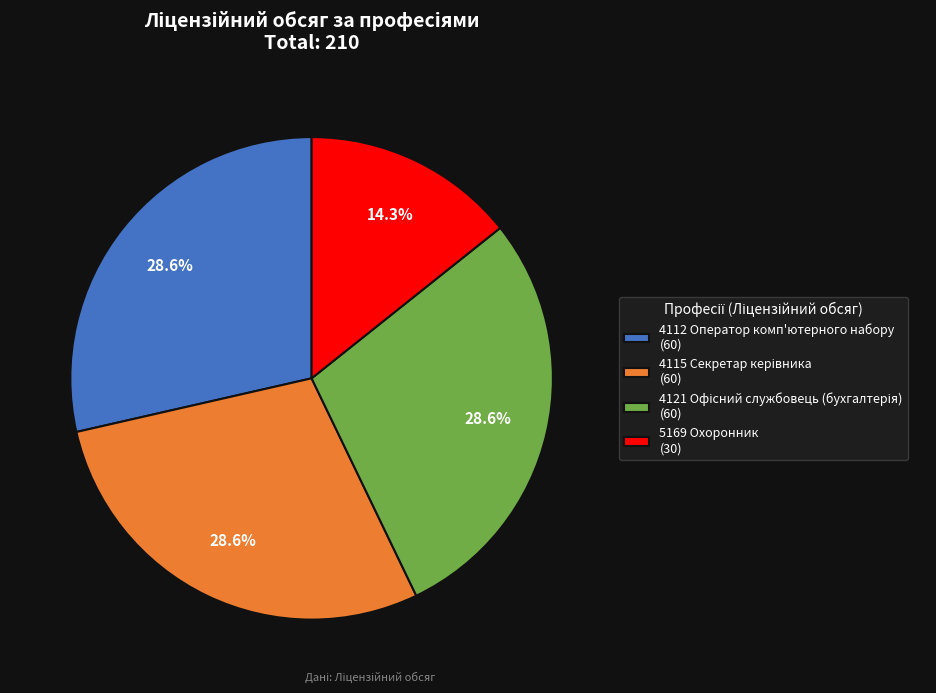

How much of the chart is everything except 5169 Охоронник (30)?

85.7%